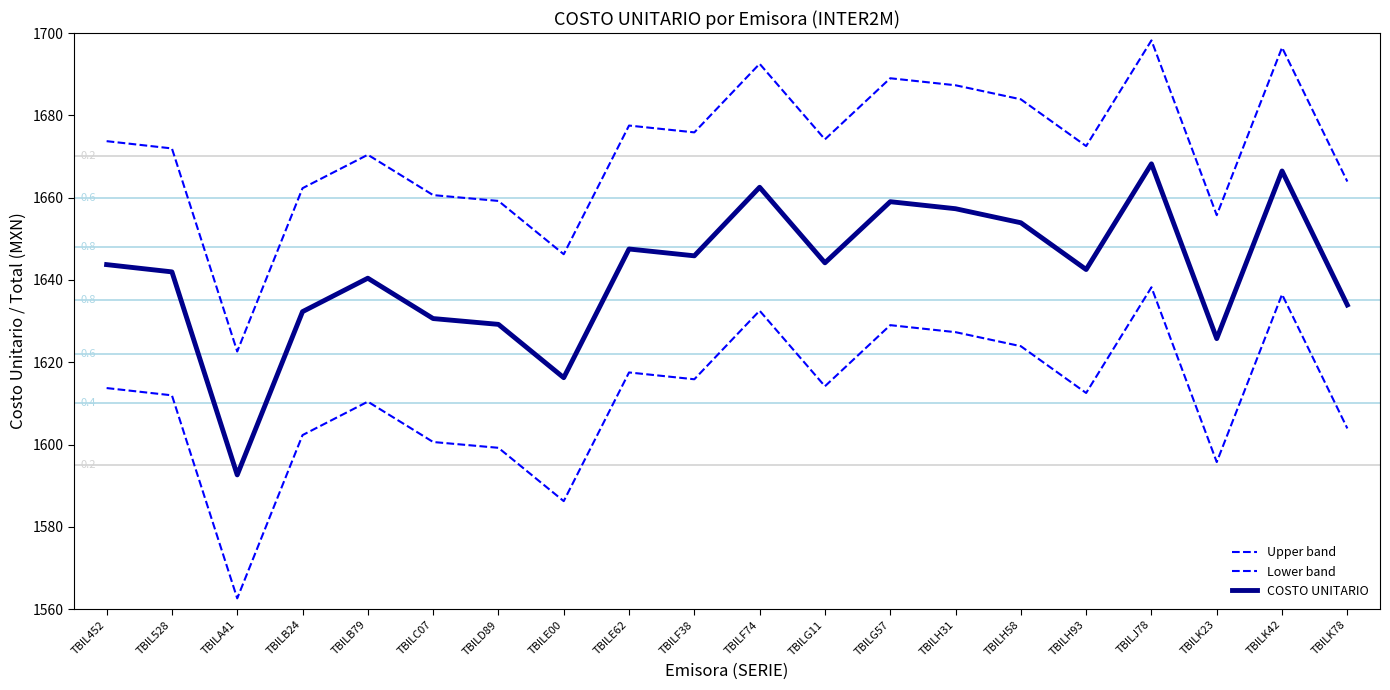

At which label does Lower band first exceed 1613?

TBIL452